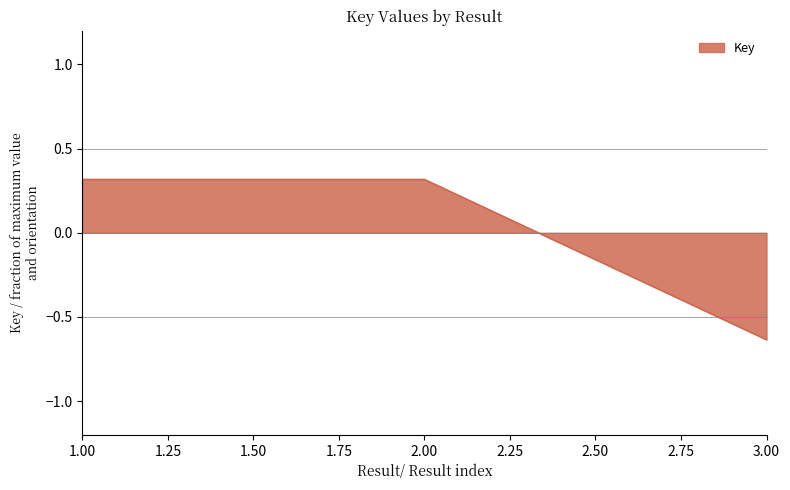

What is the change in value from 1.00 to 3.00?

-1.0